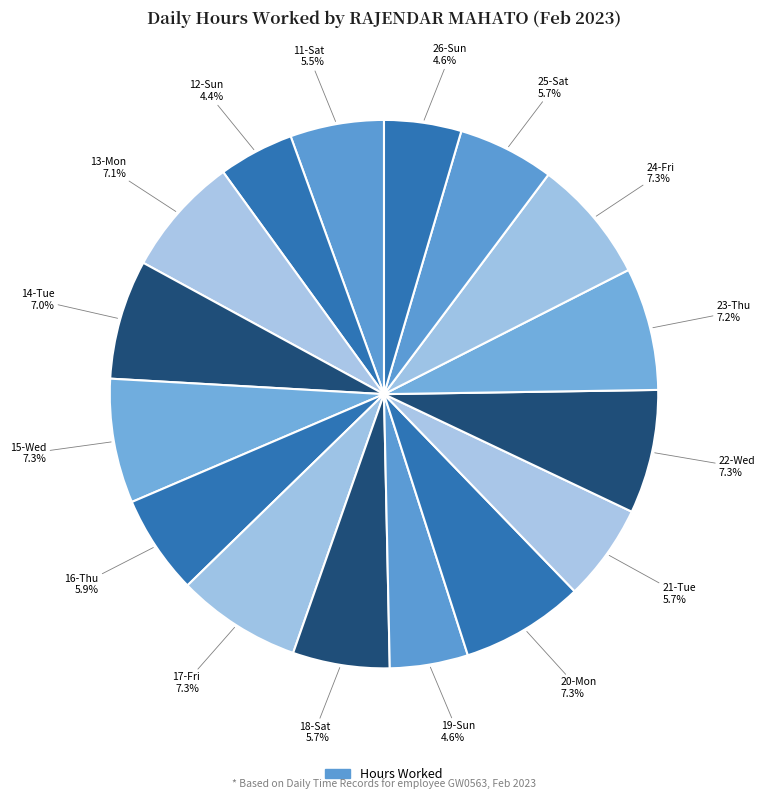

Count the number of slices in the pie.

16